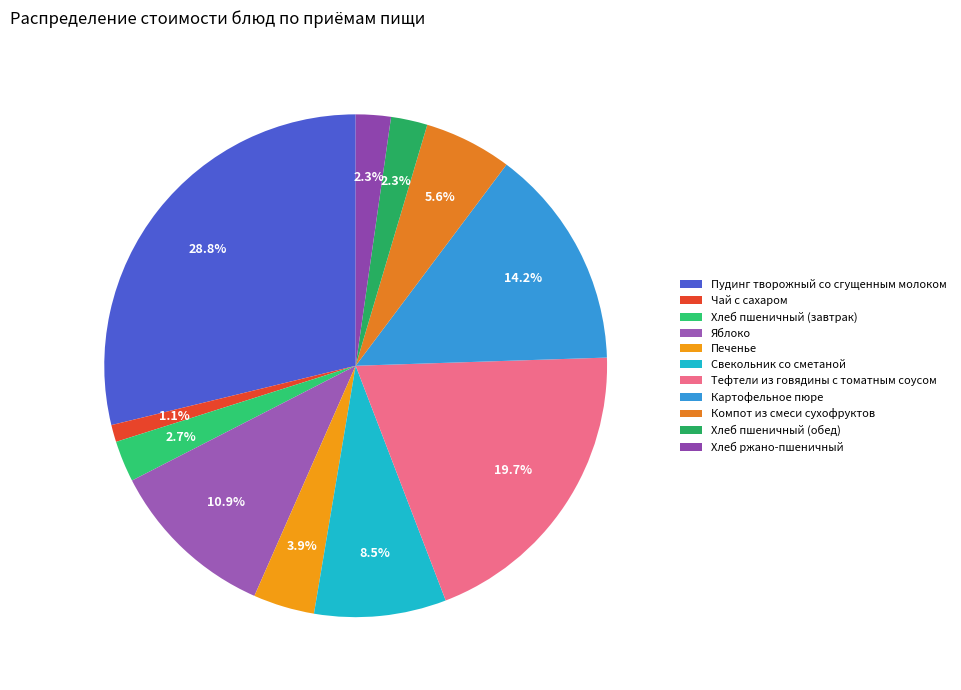

Between Яблоко and Тефтели из говядины с томатным соусом, which is larger?

Тефтели из говядины с томатным соусом